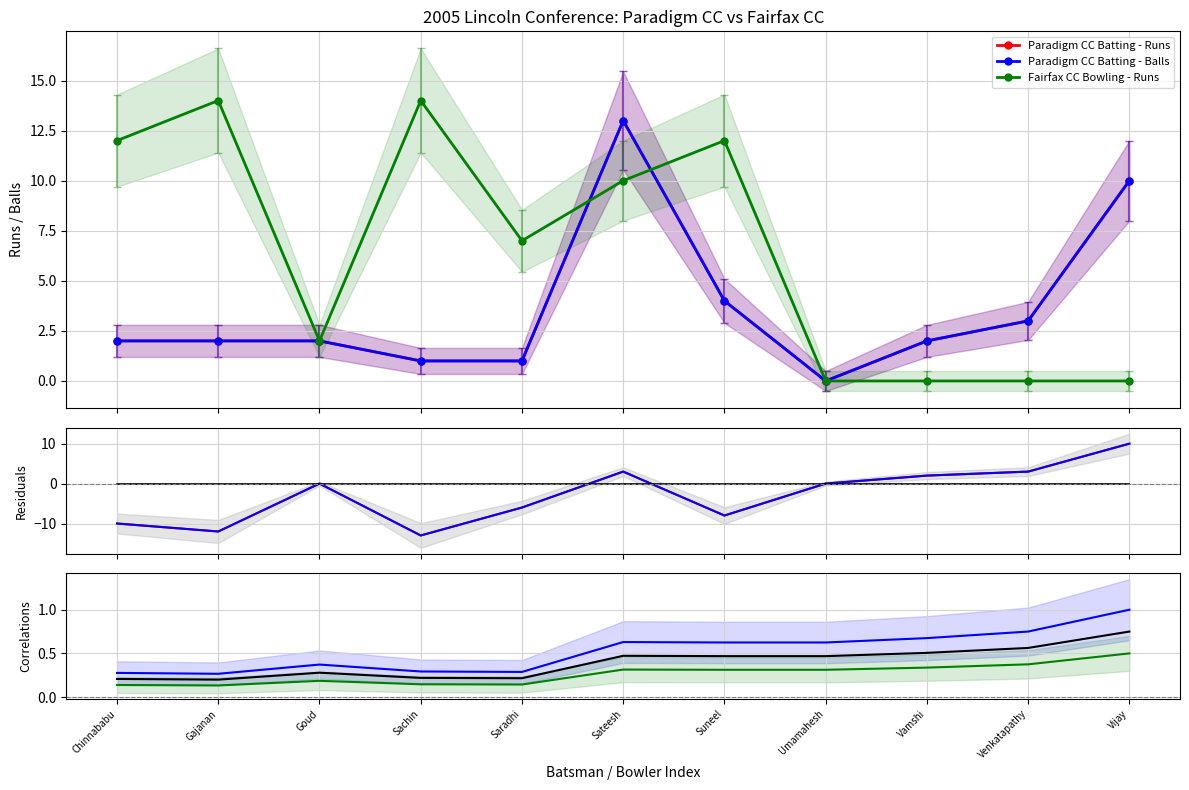

List the labels in order of Paradigm CC Batting - Runs value, smallest first.

Gajanan, Chinnababu, Saradhi, Sachin, Goud, Suneel, Umamahesh, Sateesh, Vamshi, Venkatapathy, Vijay